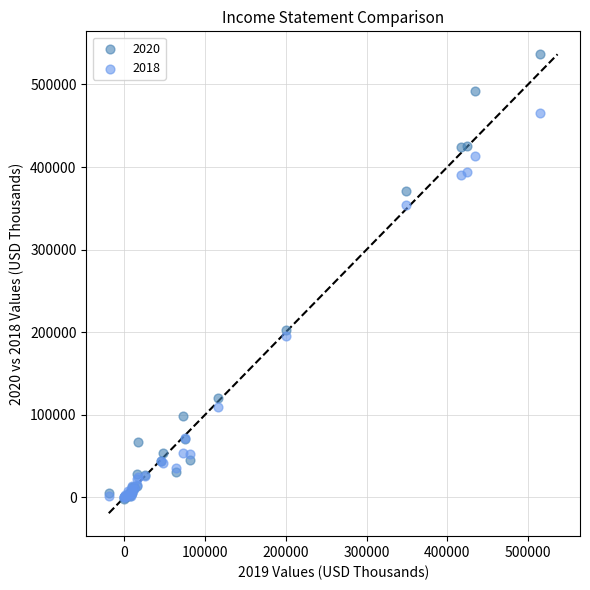

Across all series, what Y value is closest to 267417?

202668